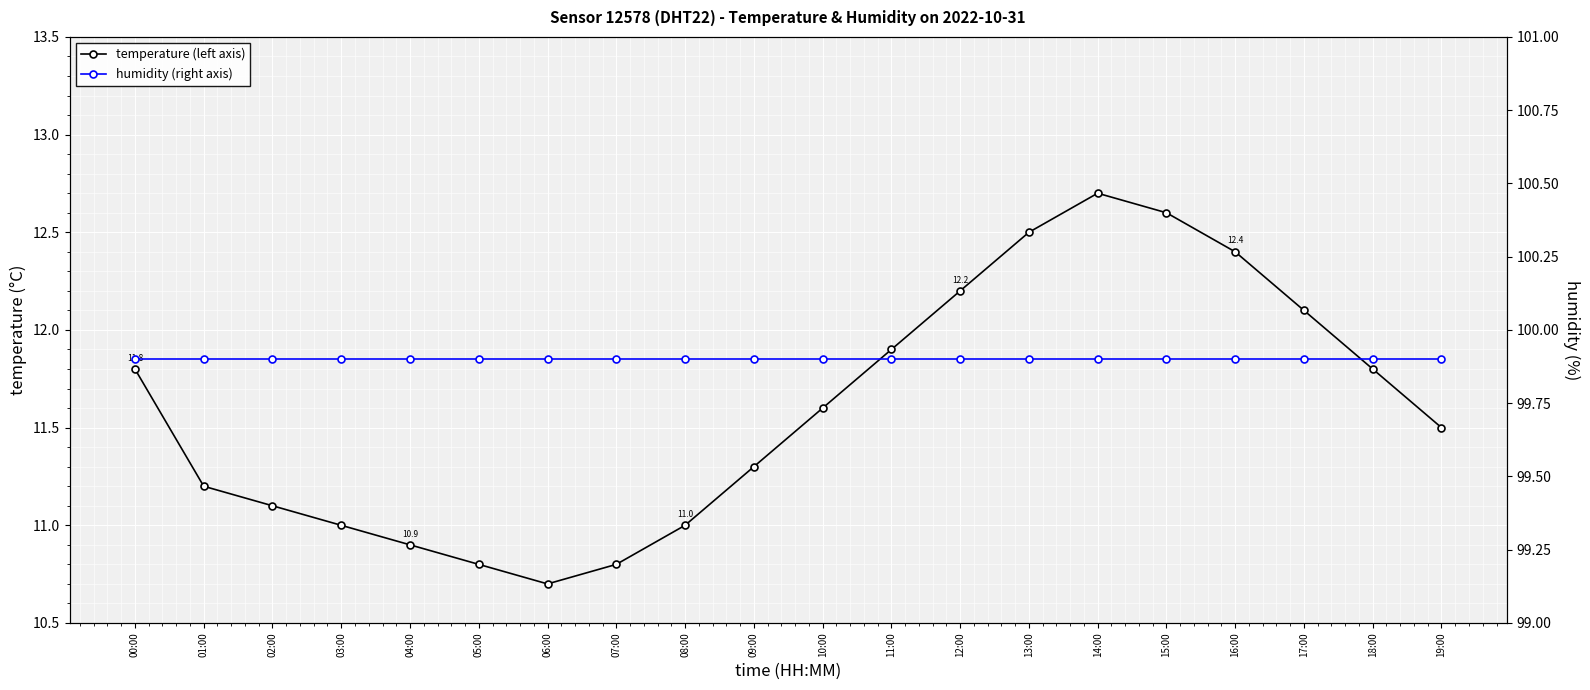

At which label does temperature (left axis) first exceed 11?

00:00